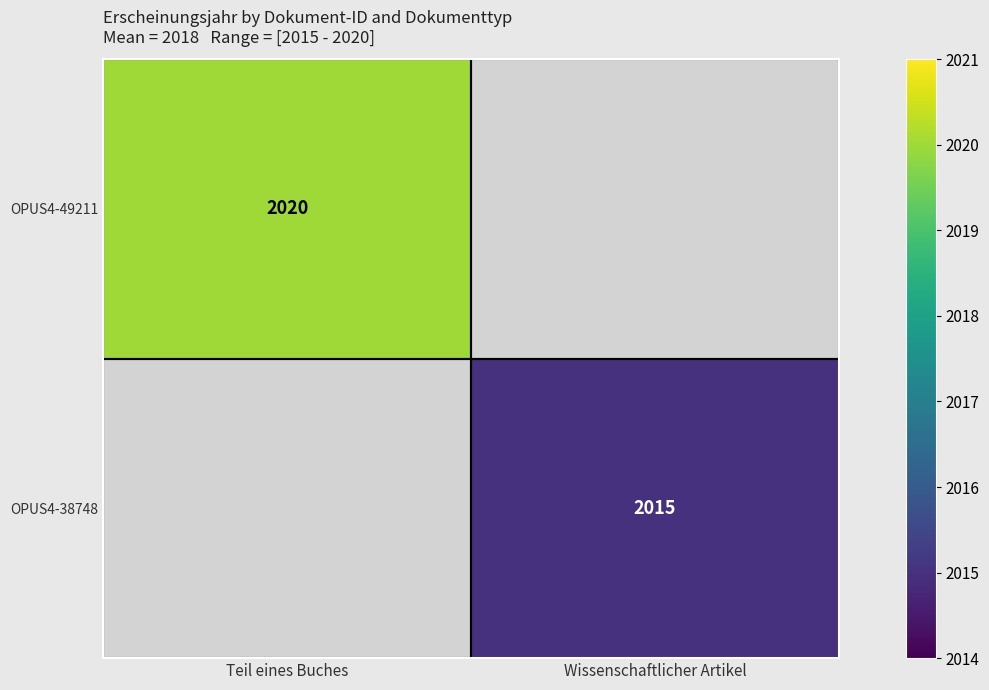

True or false: OPUS4-38748 has a value of 2015 at Wissenschaftlicher Artikel.

True